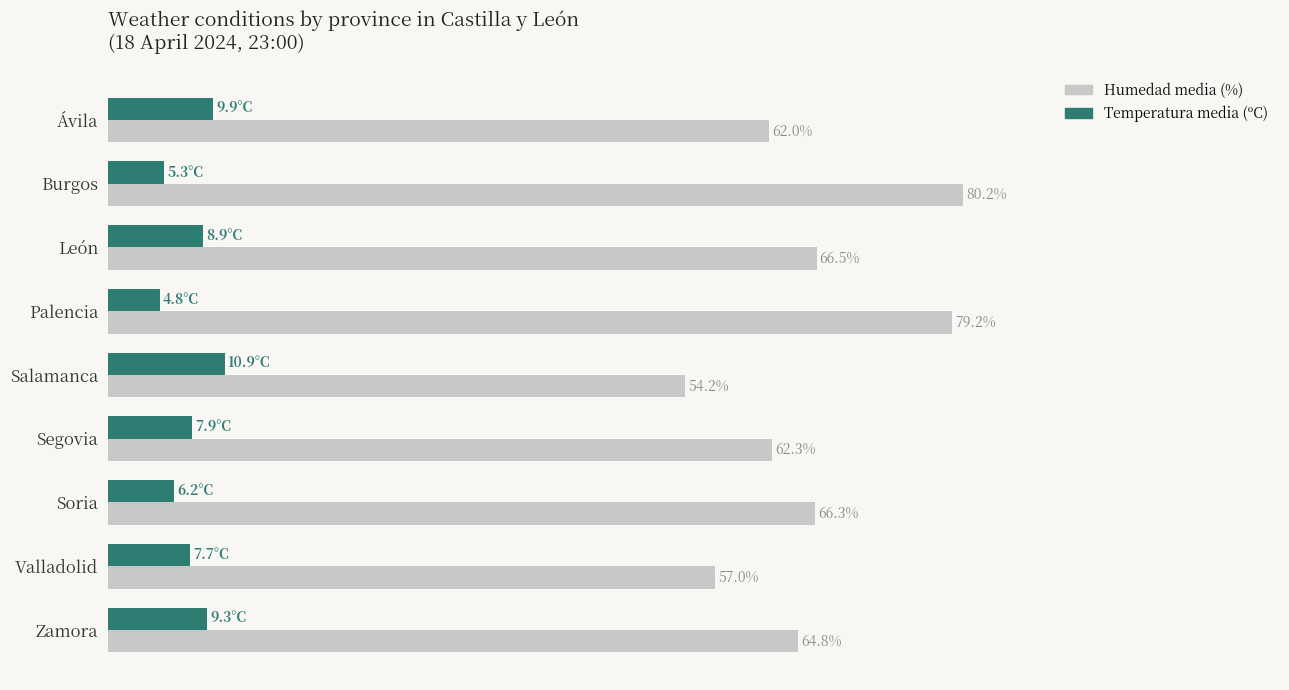

Between Ávila and Segovia, which series saw the biggest shift?

Temperatura media (ºC)